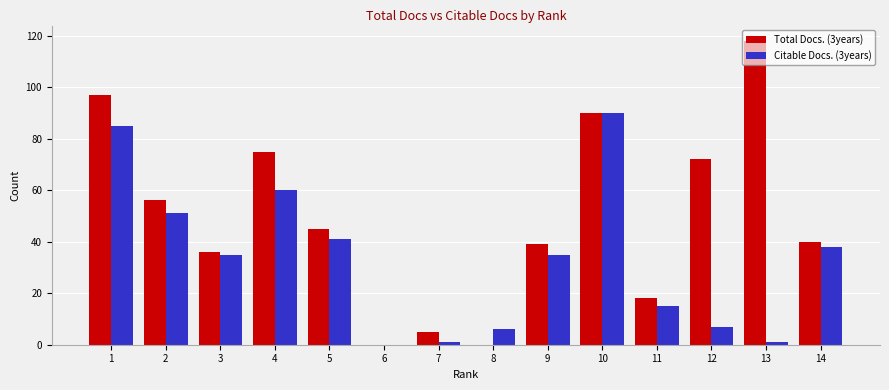

Is the value of Total Docs. (3years) at 14 greater than the value of Citable Docs. (3years) at 10?

No